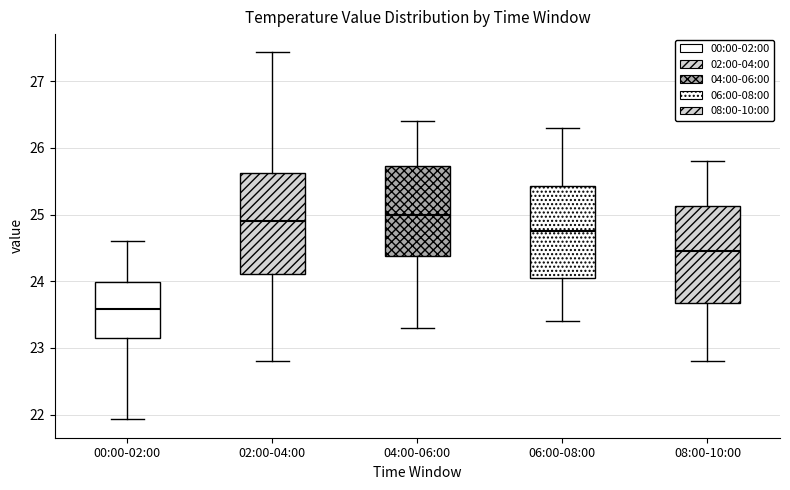

Reading left to right, read every box against the y-axis: the position of its median line, the range the box covers, and the ends of its whiskers. The values are not printed on the chart, so give them approximately, as read against the axis.

00:00-02:00: median 23.6, box 23.1 to 24.0, whiskers 21.9 to 24.6
02:00-04:00: median 24.9, box 24.1 to 25.6, whiskers 22.8 to 27.4
04:00-06:00: median 25.0, box 24.4 to 25.7, whiskers 23.3 to 26.4
06:00-08:00: median 24.8, box 24.1 to 25.4, whiskers 23.4 to 26.3
08:00-10:00: median 24.5, box 23.7 to 25.1, whiskers 22.8 to 25.8